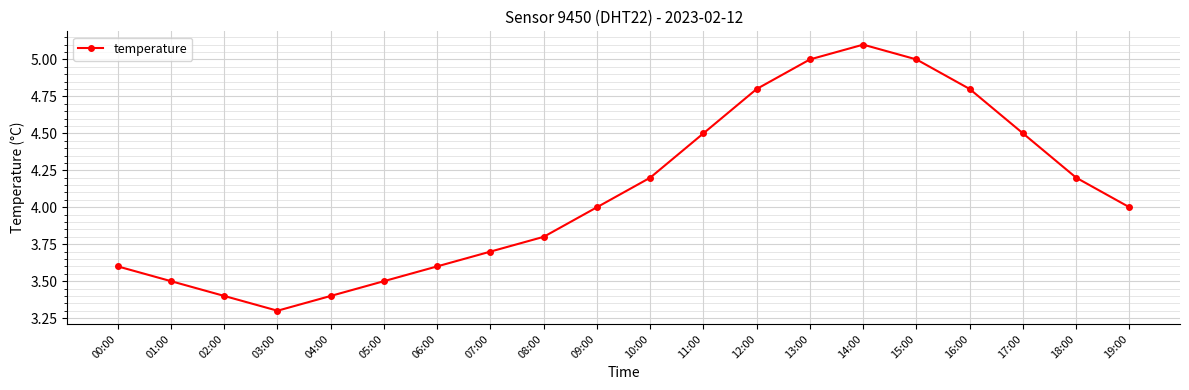

How many data points does each series have?

20